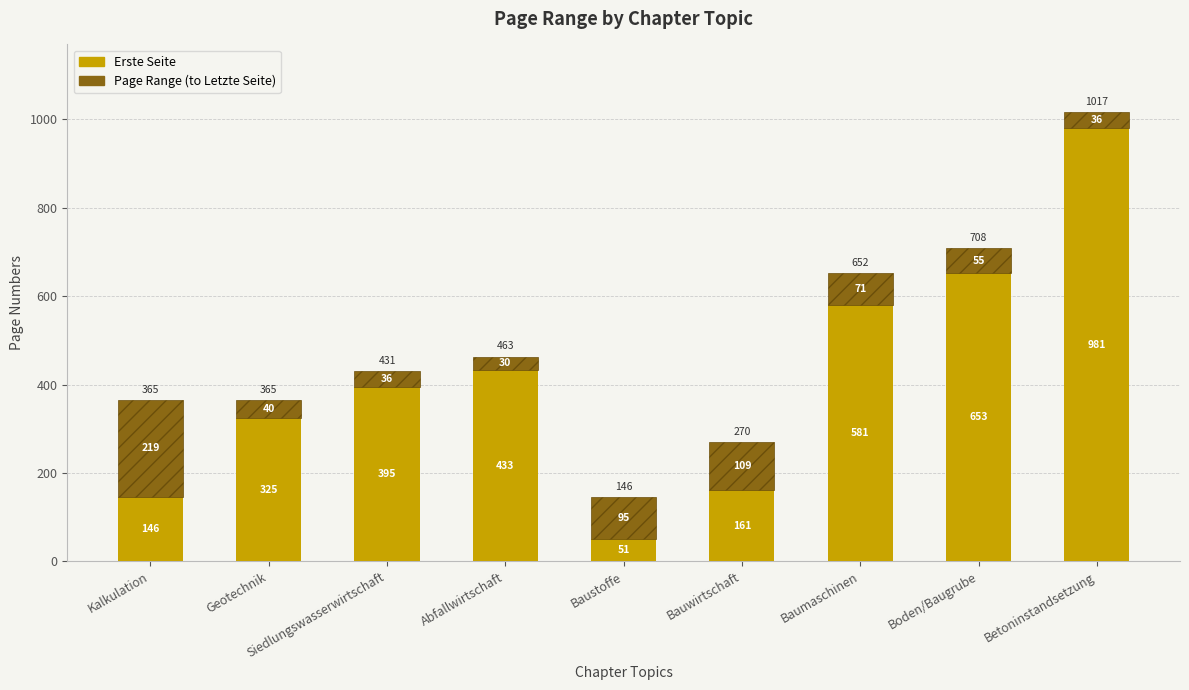

What is the total value across all series at Geotechnik?

365